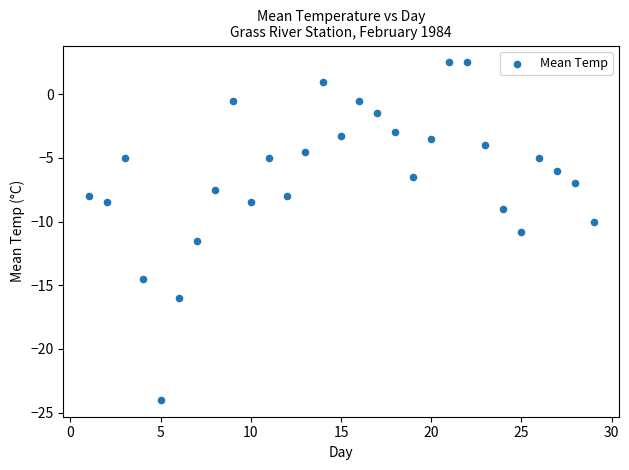

What is the range of X values (max minus min)?

28.0